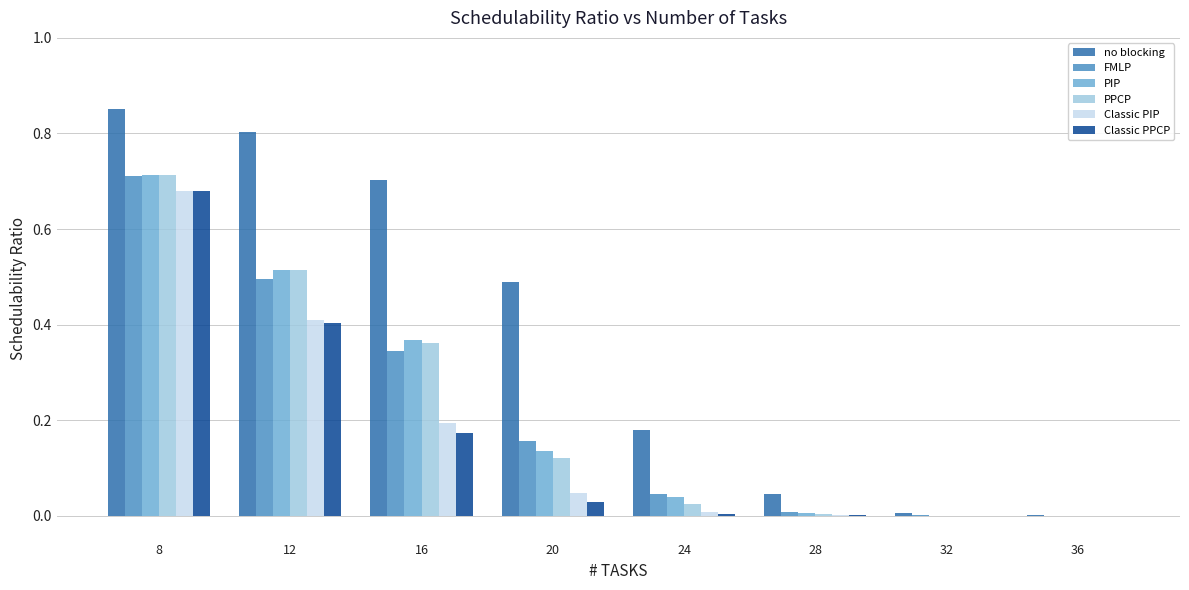

Which series has the largest range (max minus min)?

no blocking